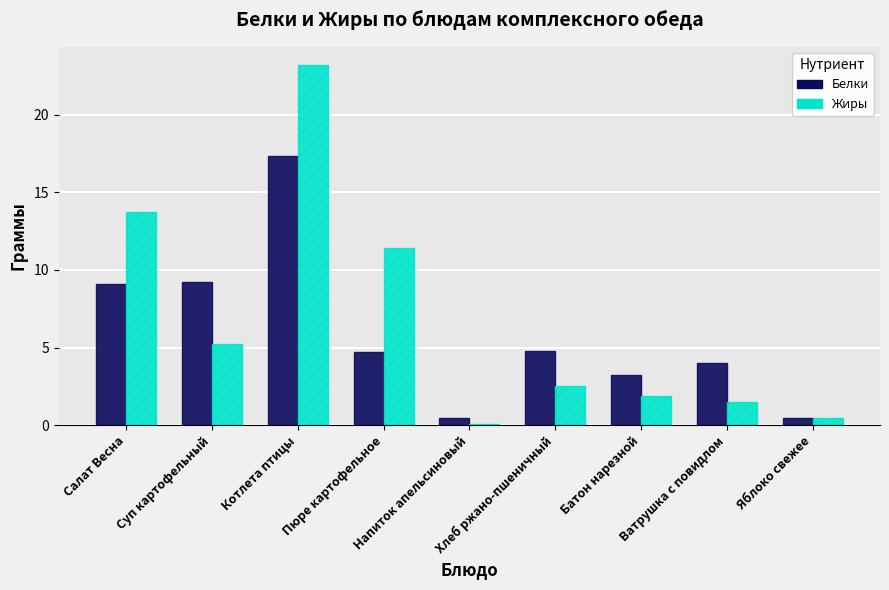

Which series has the largest range (max minus min)?

Жиры